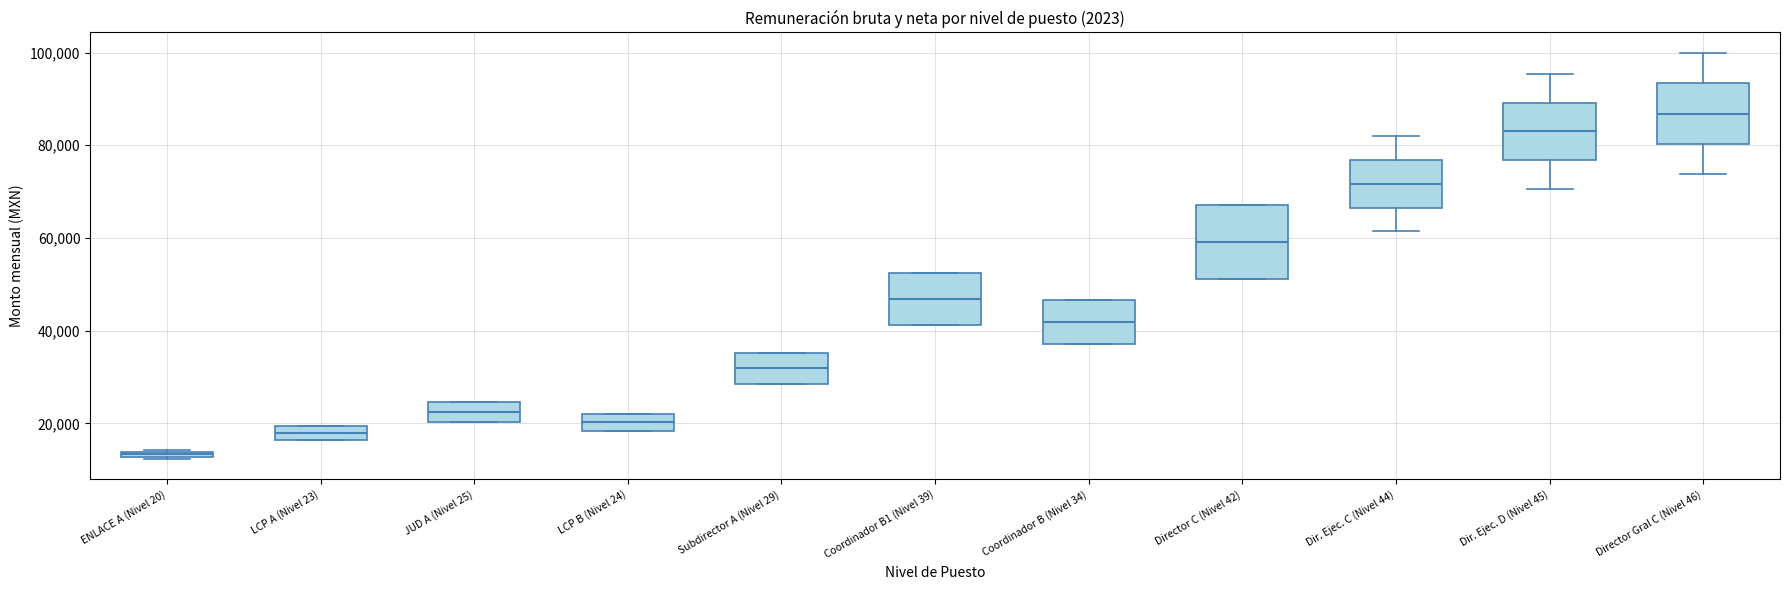

Which box is the tallest, from its lower edge to its upper edge?

Director C (Nivel 42)